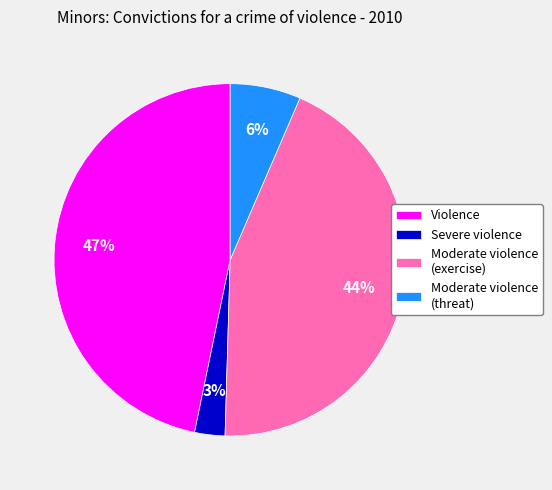

To the nearest percent, what percentage of the pie is Severe violence?

3%